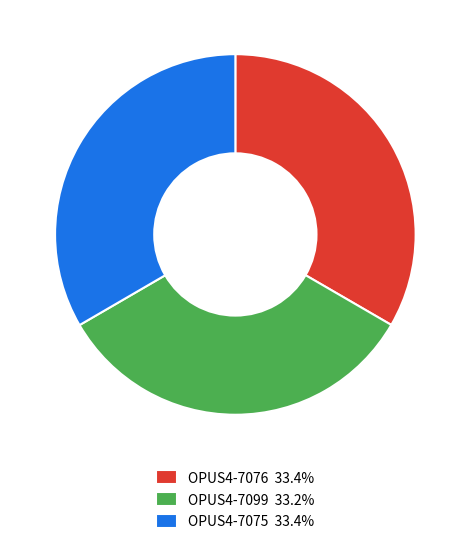

Count the number of slices in the pie.

3